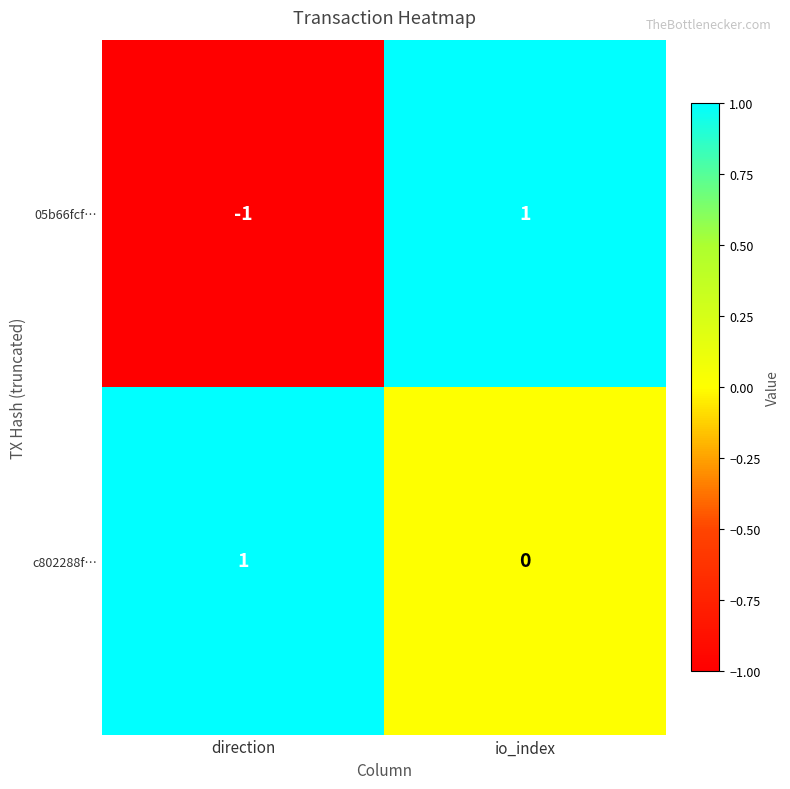

Which series has the largest range (max minus min)?

05b66fcf…